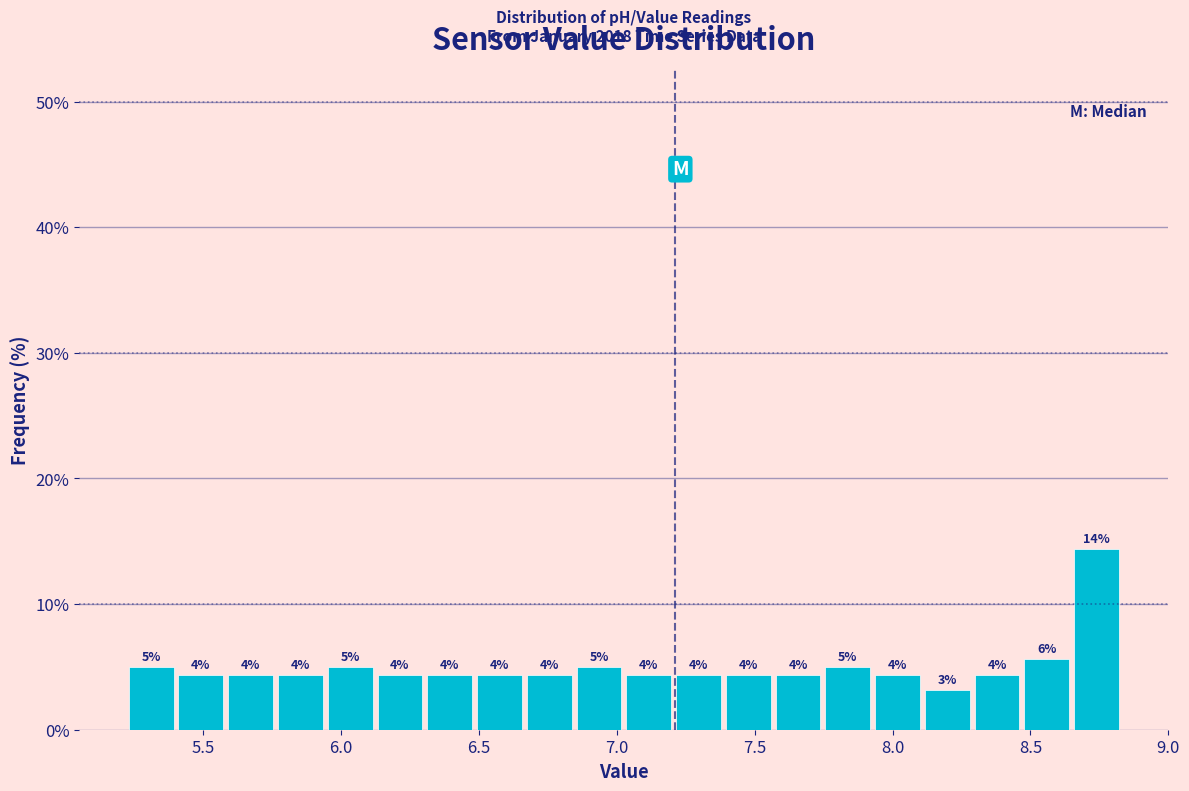

Around what value on the x-axis is the tallest bar? Give the approximate position of its centre, as read against the axis.

8.75